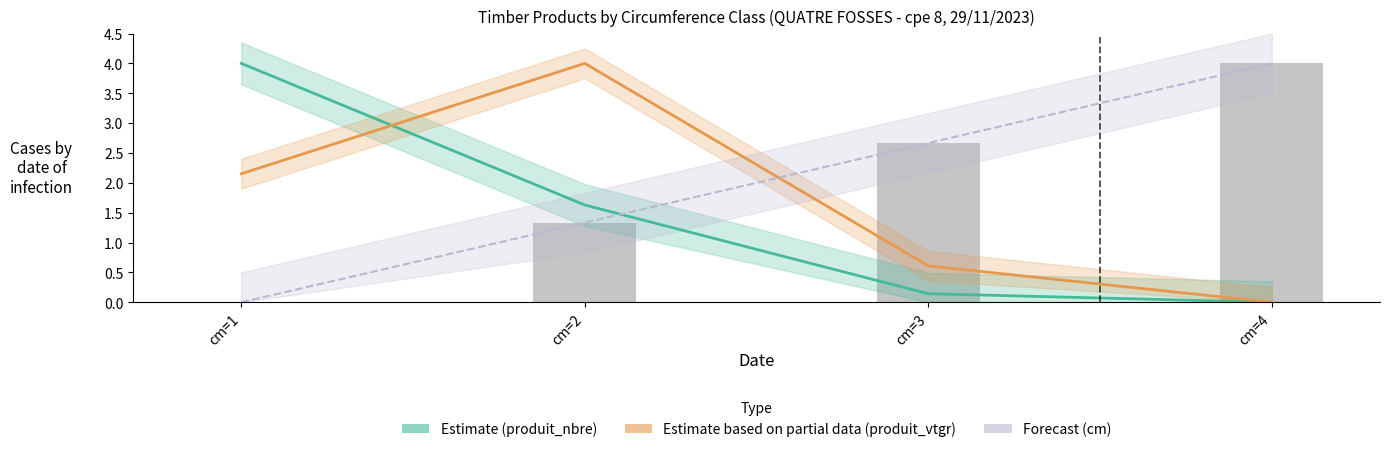

What is the difference between the Estimate (produit_nbre) values at cm=2 and cm=3?

1.5